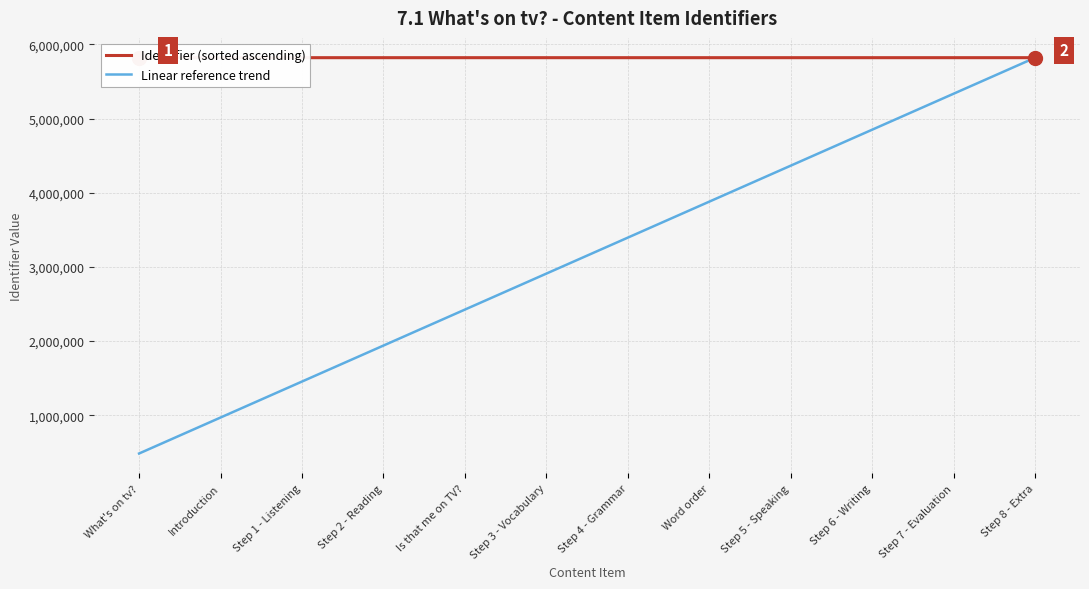

Reading right to left, what are all the values shown in this chart?

Identifier (sorted ascending): 5820621.0	5820619.0	5820617.0	5820615.0	5820614.0	5820612.0	5820606.0	5820605.0	5820603.0	5820599.0	5820597.0	5820596.0
Linear reference trend: 5820621.0	5335569.2	4850517.5	4365465.8	3880414.0	3395362.2	2910310.5	2425258.8	1940207.0	1455155.2	970103.5	485051.8